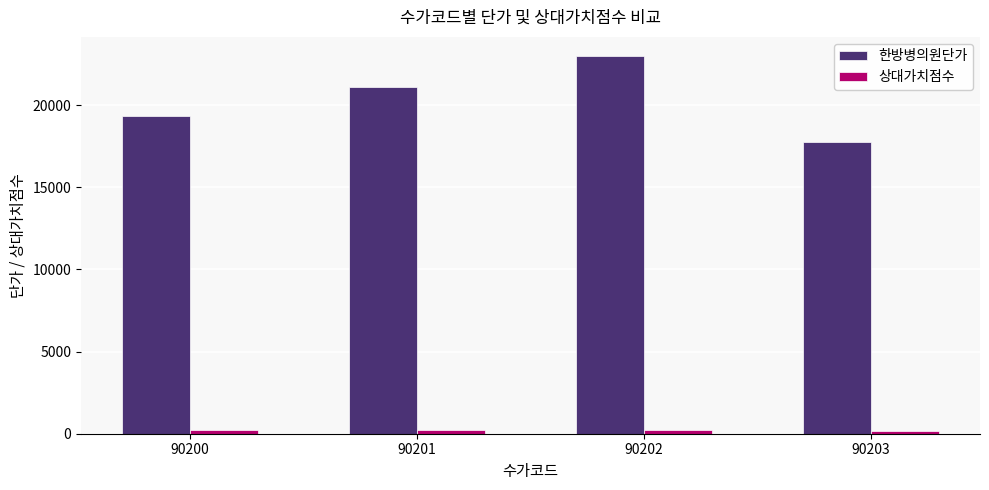

Where is 한방병의원단가 nearest to the value 20395?

90201